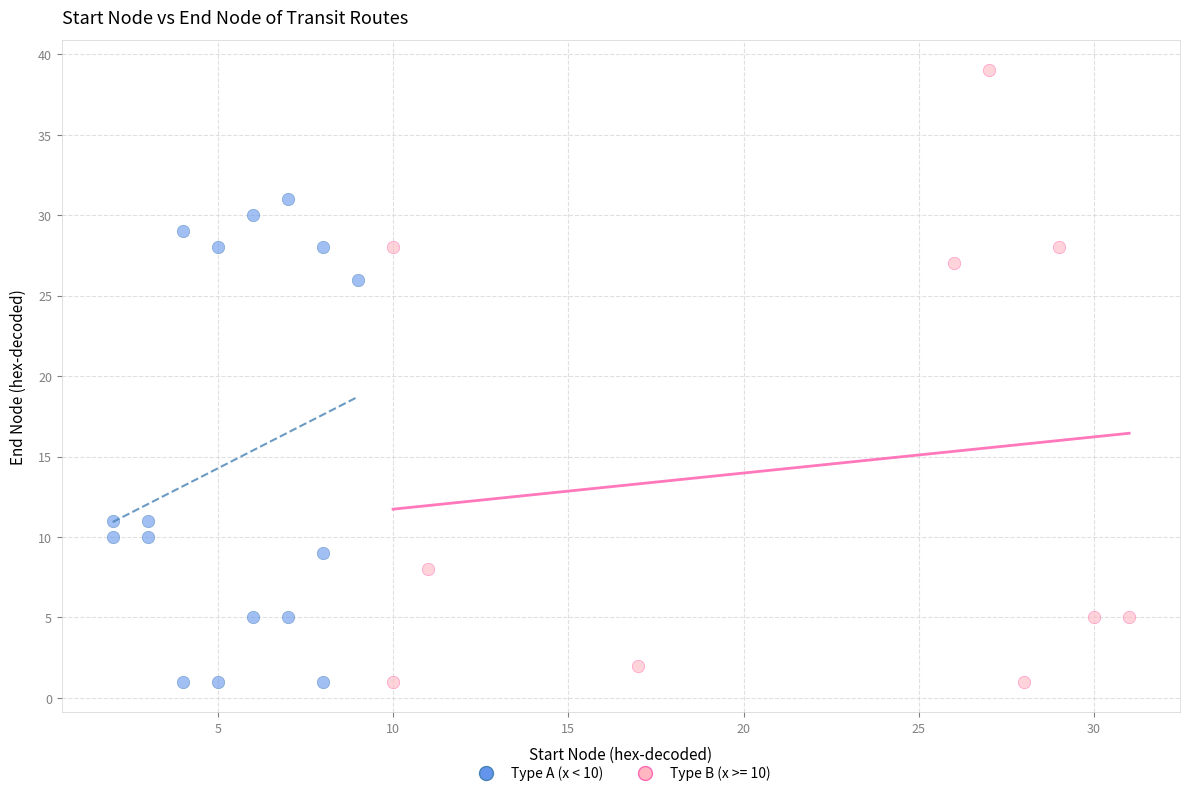

Which series has the largest Y range (max minus min)?

Type B (x >= 10)